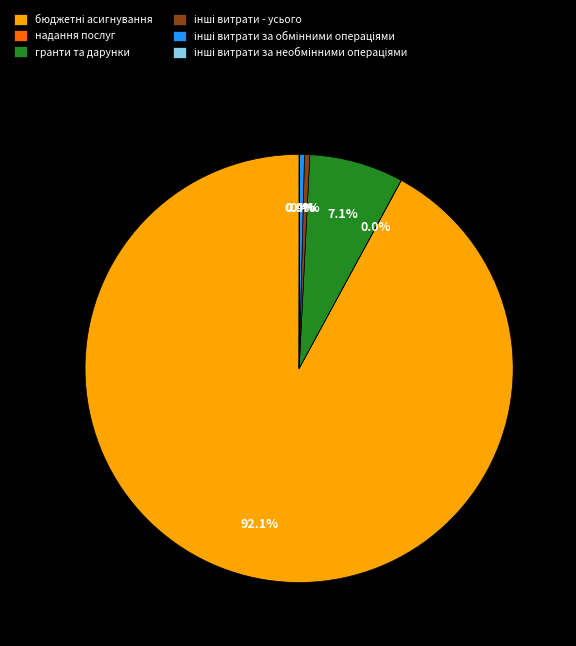

To the nearest percent, what is the difference between the largest and smallest slice percentages?

92%